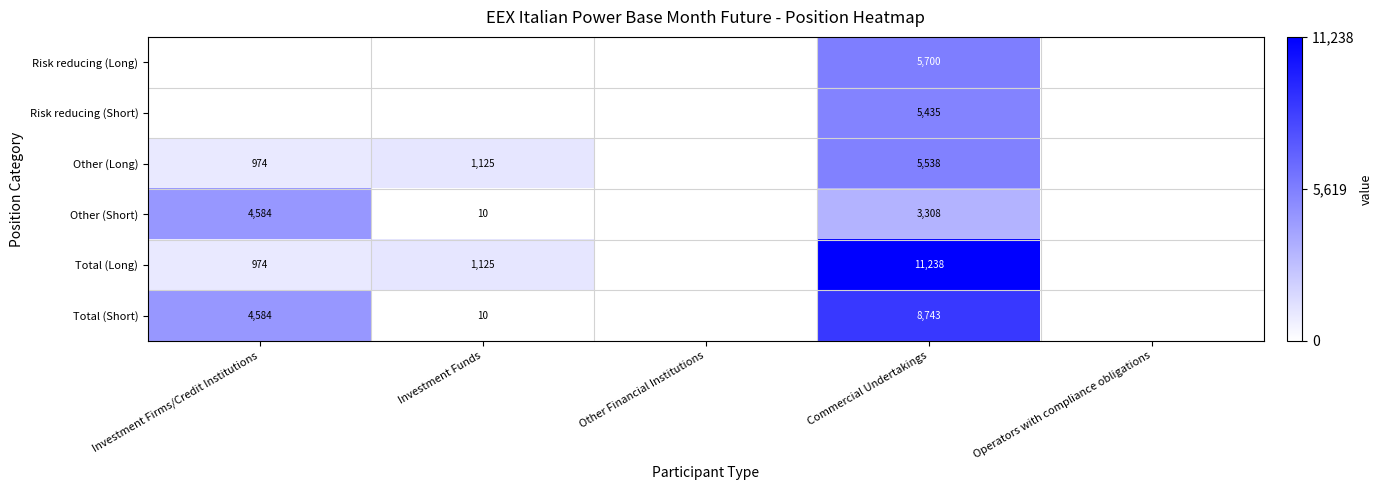

What is the sum of the Other (Short) values at Investment Funds and Commercial Undertakings?

3318